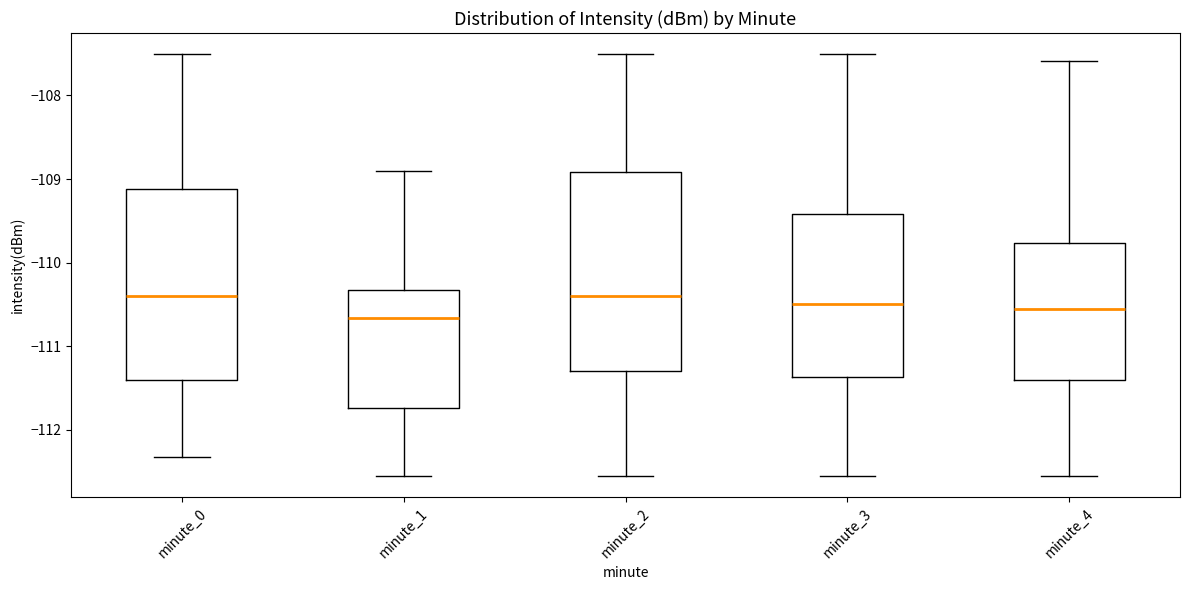

Reading left to right, transcribe this box plot: for each box, give where its median line is, the range the box spans, and where its two whiskers end, as read against the y-axis. The values are not printed on the chart, so give them approximately, as read against the axis.

minute_0: median -110.4, box -111.4 to -109.1, whiskers -112.3 to -107.5
minute_1: median -110.7, box -111.7 to -110.3, whiskers -112.6 to -108.9
minute_2: median -110.4, box -111.3 to -108.9, whiskers -112.6 to -107.5
minute_3: median -110.5, box -111.4 to -109.4, whiskers -112.6 to -107.5
minute_4: median -110.5, box -111.4 to -109.8, whiskers -112.6 to -107.6